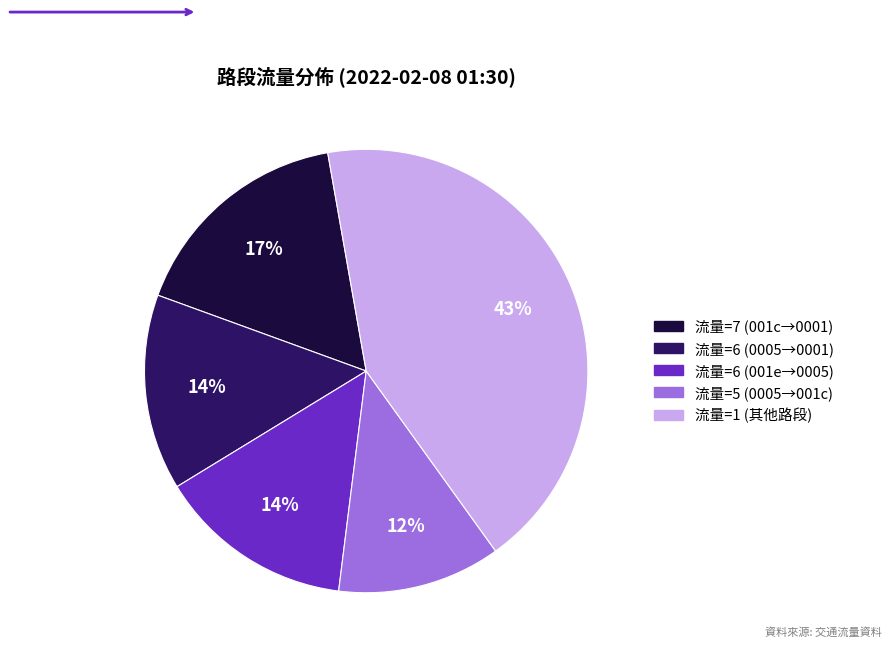

Is there a majority slice in this chart?

No